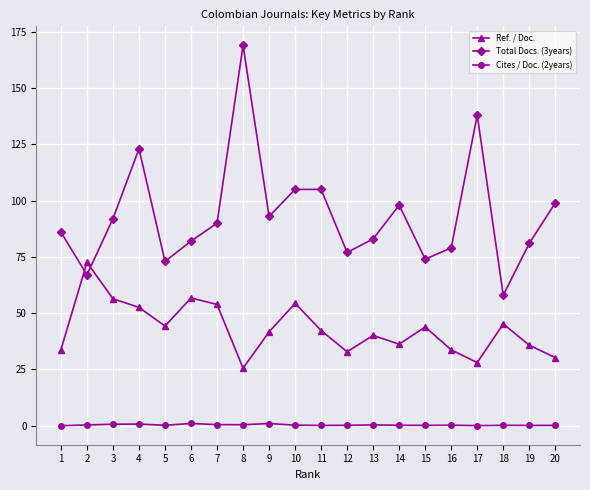

Rank the series at 3 from highest to lowest value.

Total Docs. (3years), Ref. / Doc., Cites / Doc. (2years)